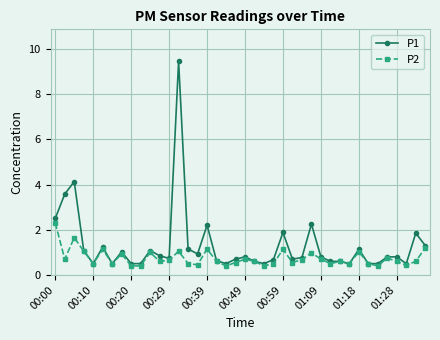

Rank the series by their average value, from lowest to highest.

P2, P1